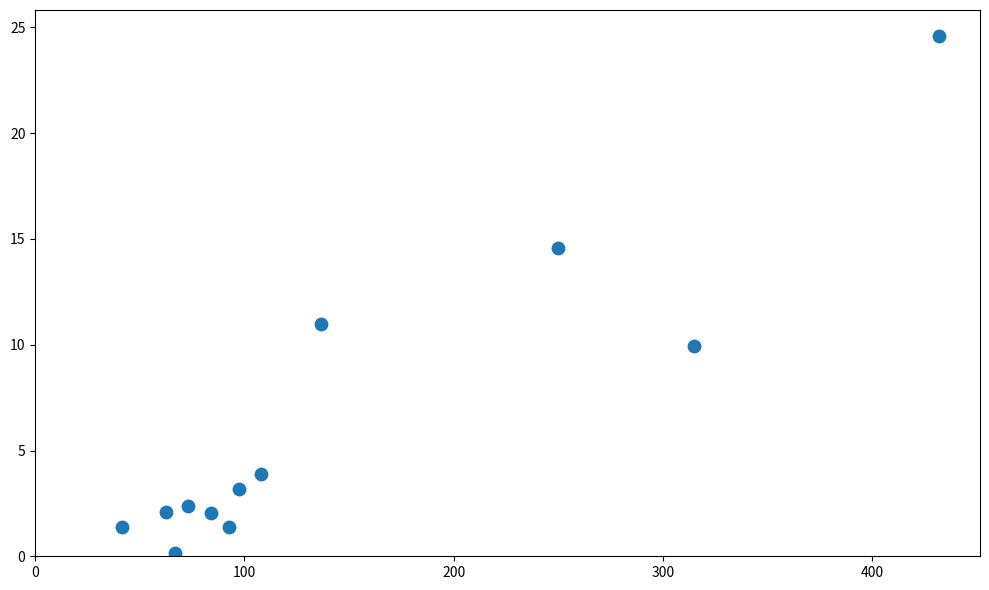

What Y value in the scatter plot is closest to 12?

11.0